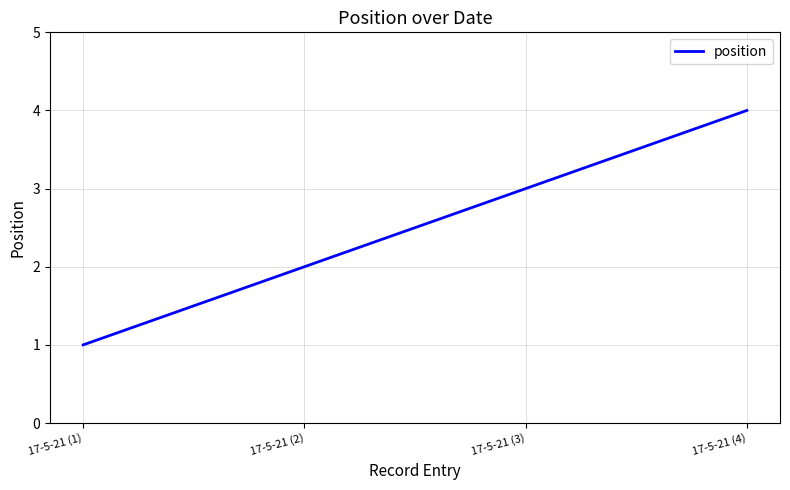

Reading left to right, what are all the values shown in this chart?

17-5-21 (1)=1	17-5-21 (2)=2	17-5-21 (3)=3	17-5-21 (4)=4